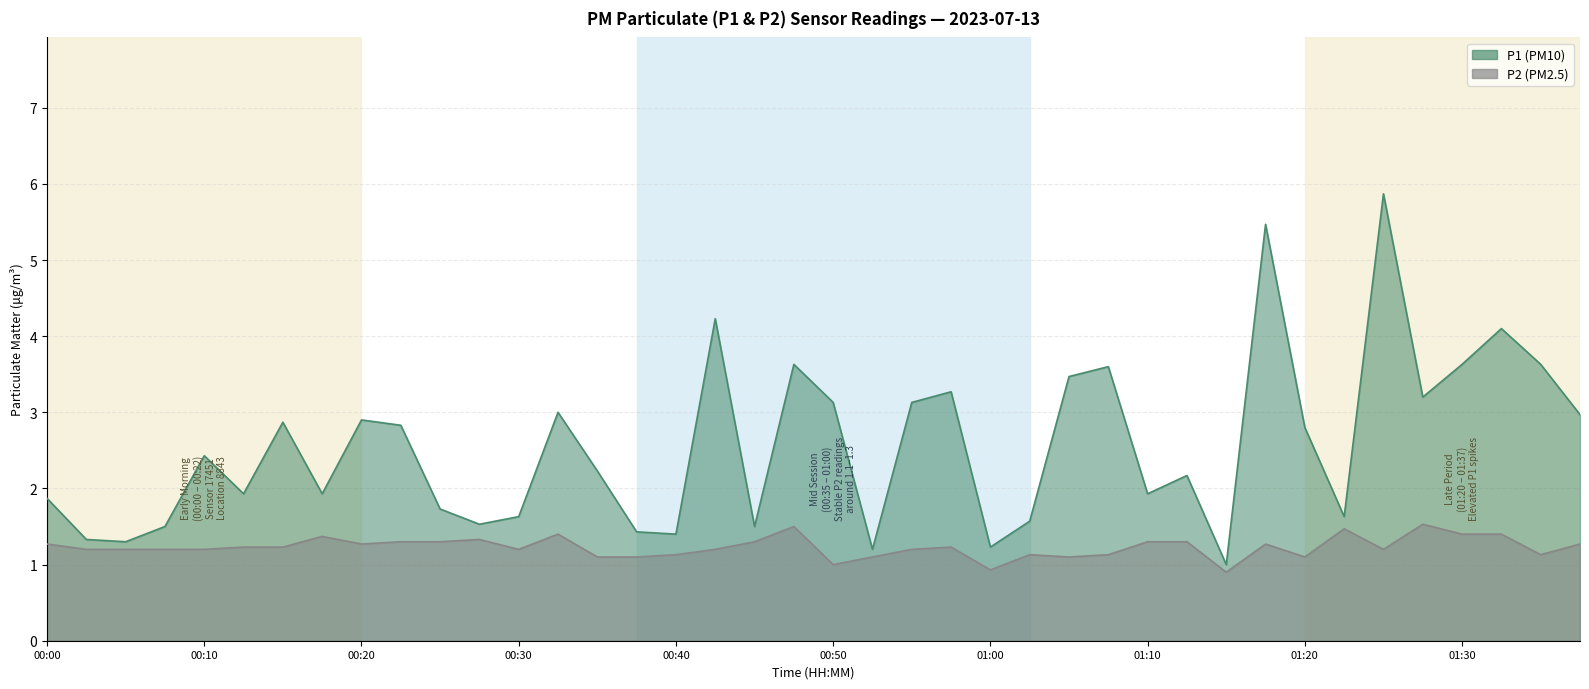

What is the label of the 6th point from the left?

00:13